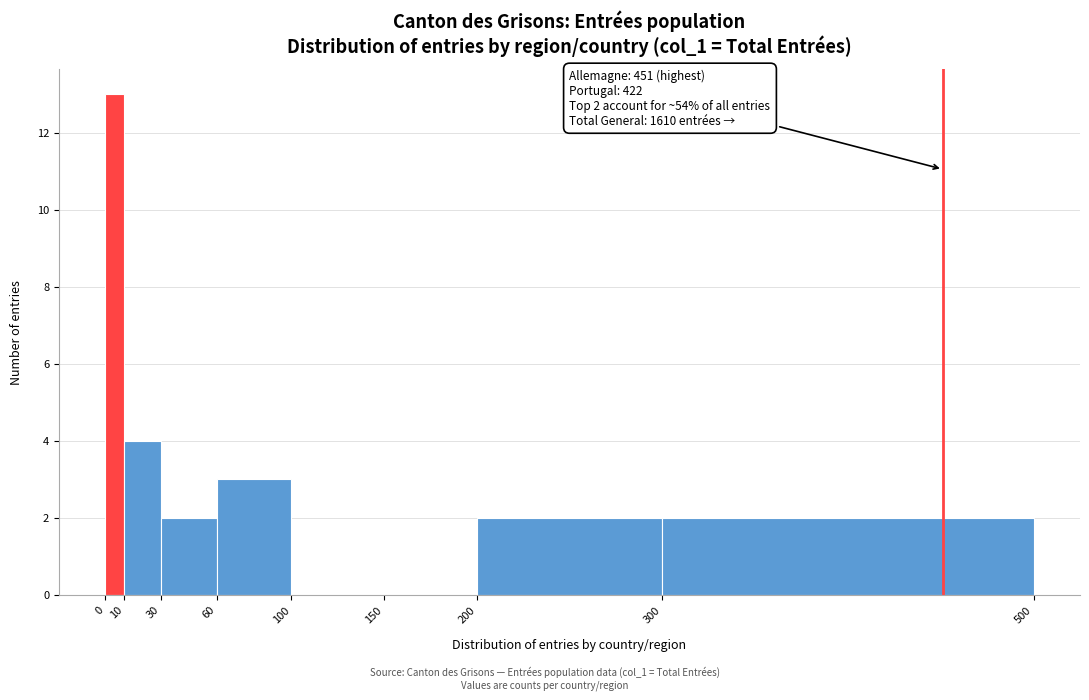

Which range on the x-axis has the tallest bar?

0 to 10